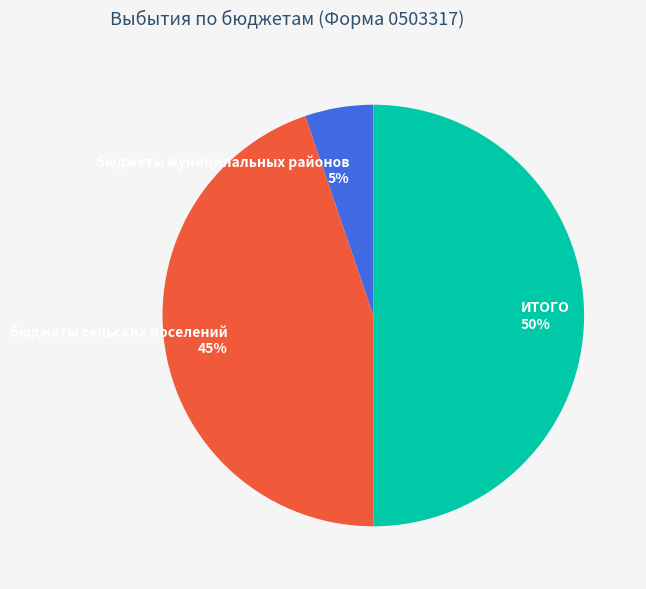

To the nearest percent, what portion does бюджеты сельских поселений represent?

45%